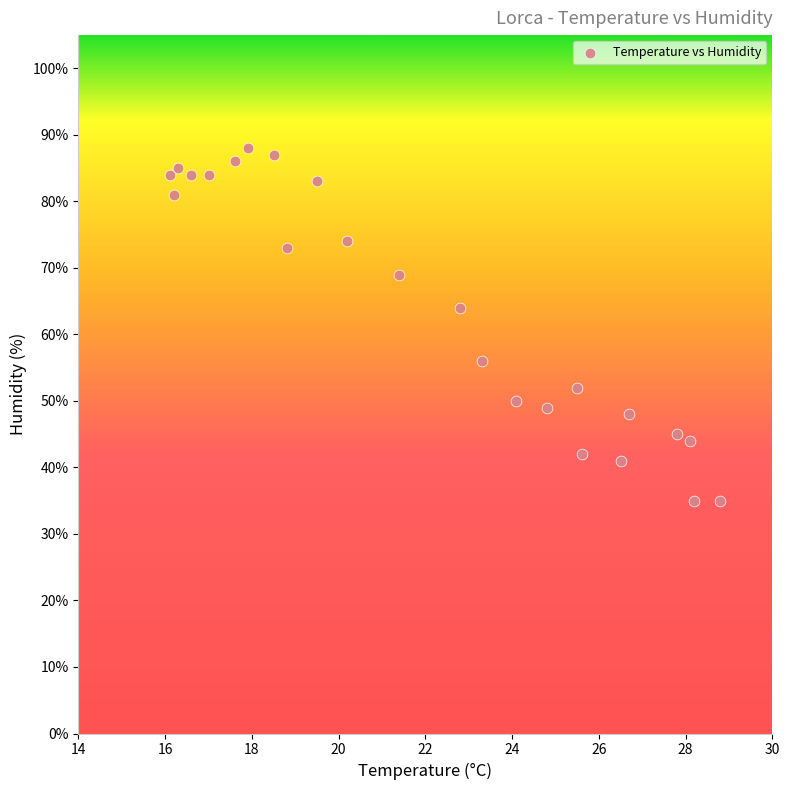

What is the range of Y values (max minus min)?

53